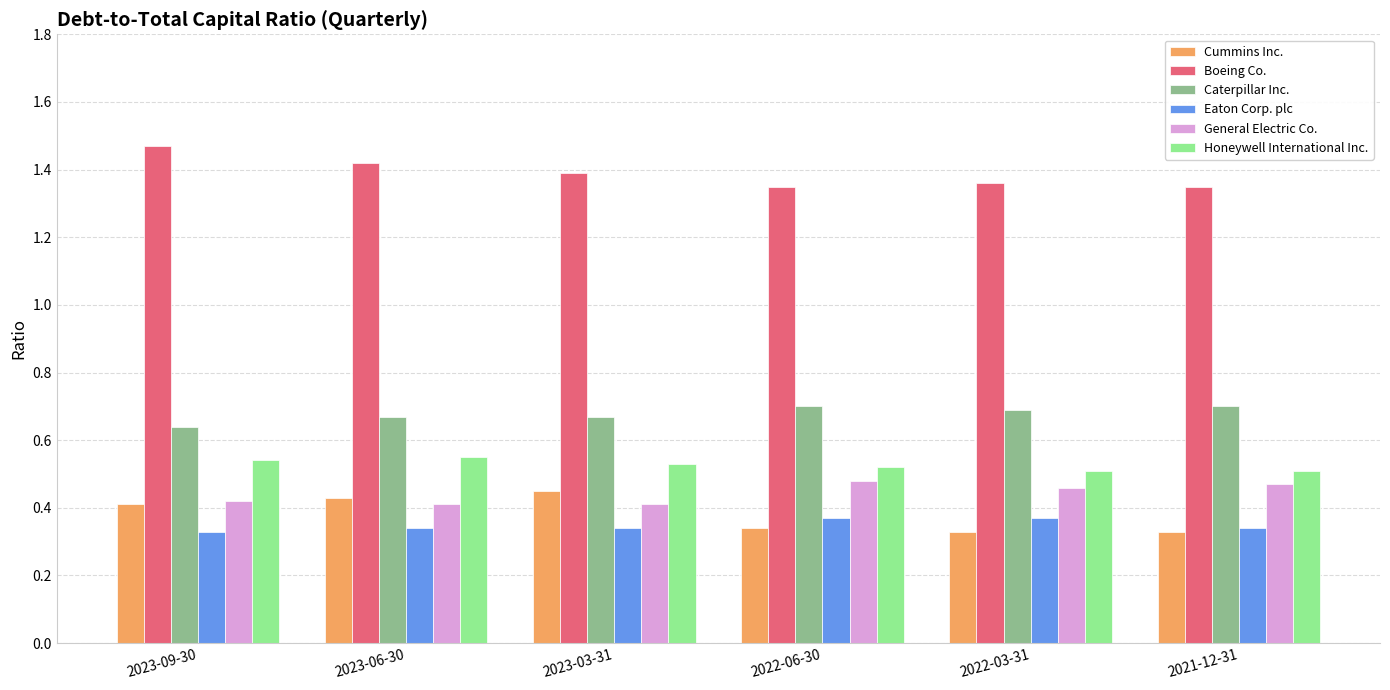

How many Caterpillar Inc. values are between 0 and 1?

6